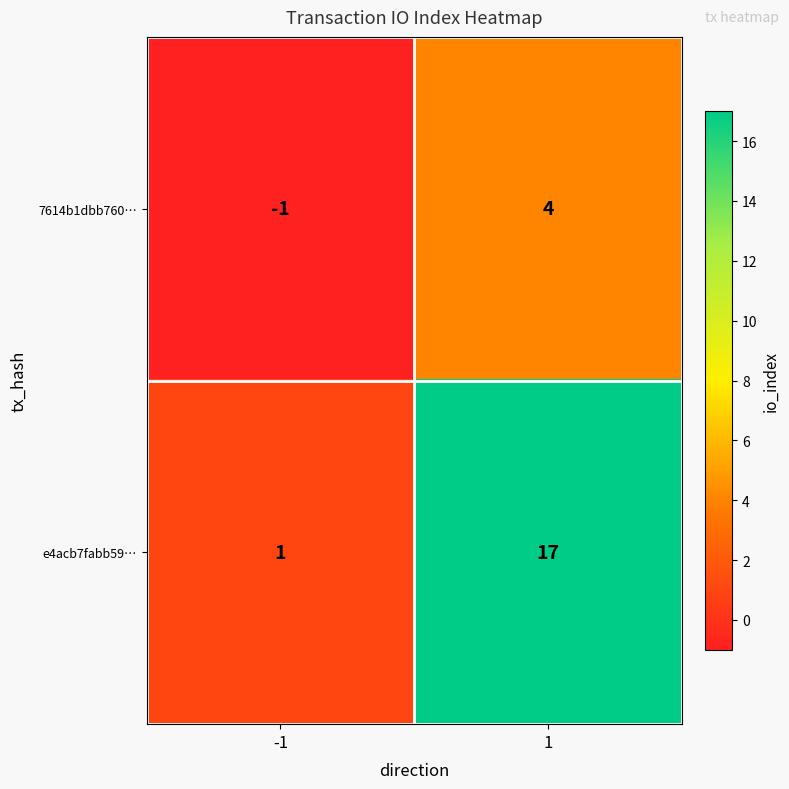

What is the difference between the maximum and minimum values in the e4acb7fabb59… series?

16